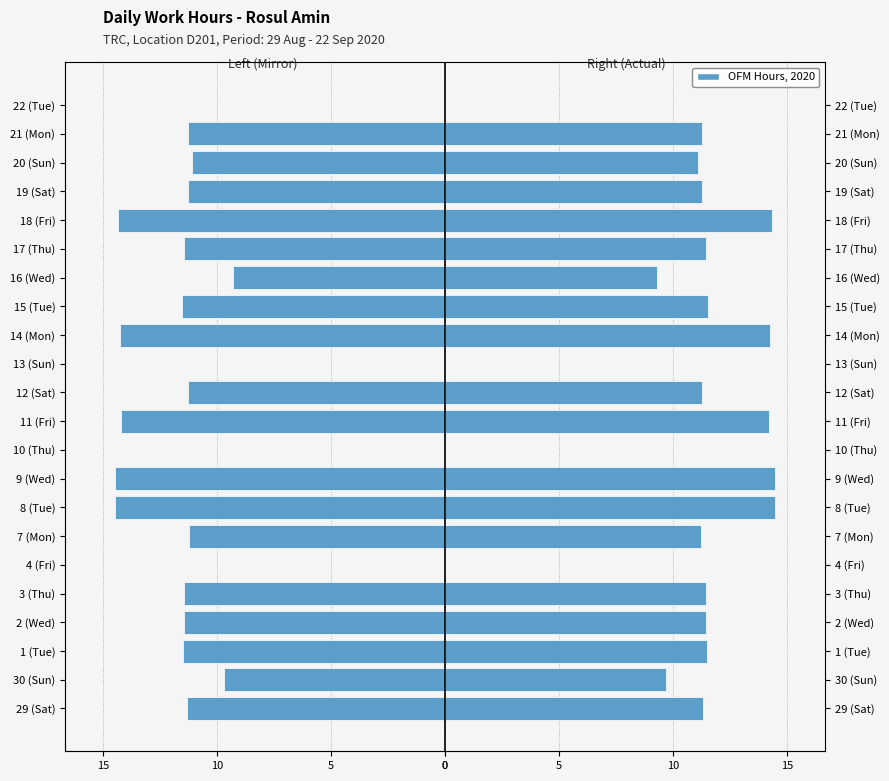

How many values in the Hours Worked (Right) series exceed 11?

16